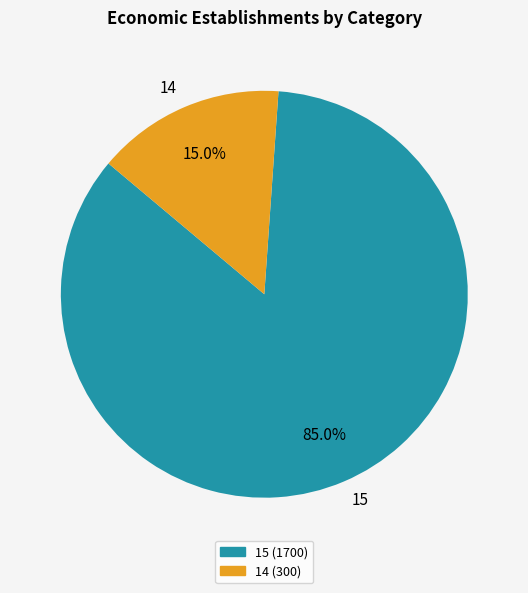

Rank the categories by value from lowest to highest.

14, 15